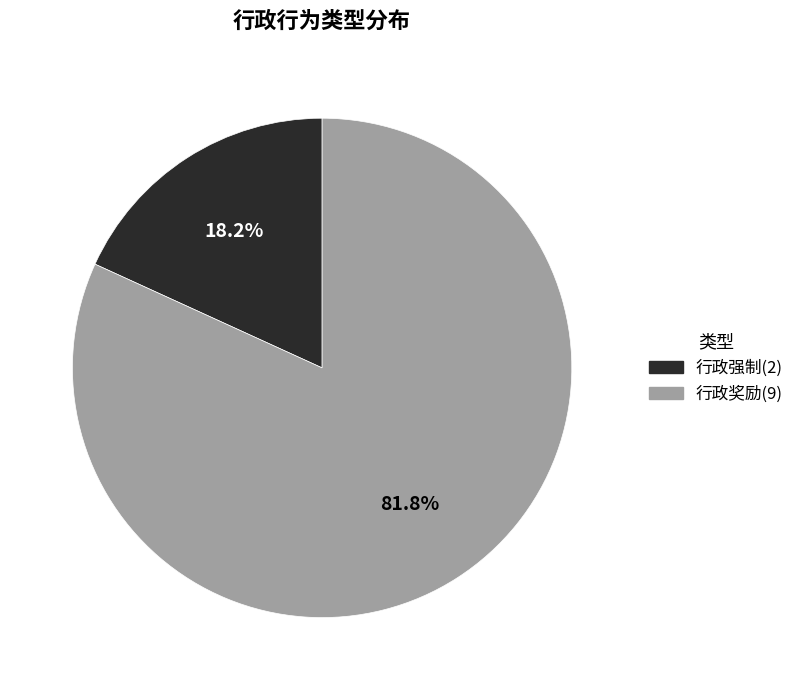

True or false: 行政强制 accounts for 18% of the total.

True